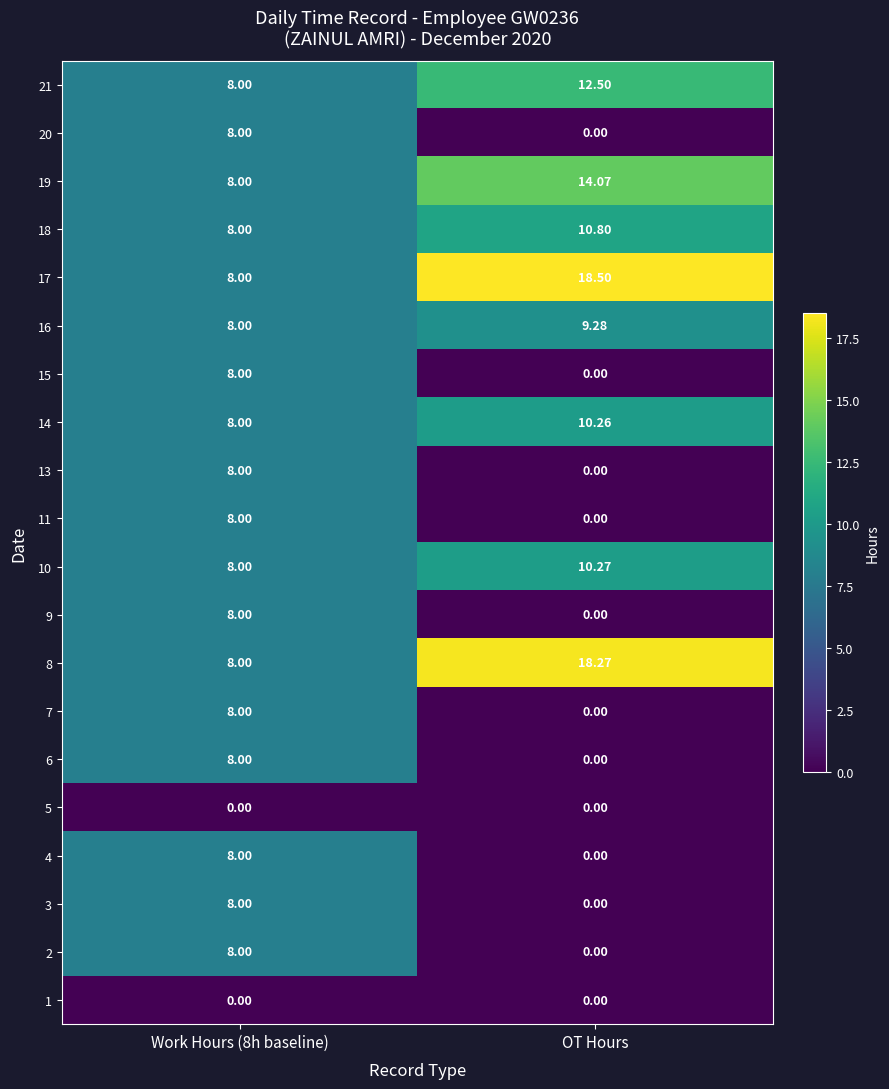

Between Work Hours (8h baseline) and OT Hours, which series saw the biggest shift?

17